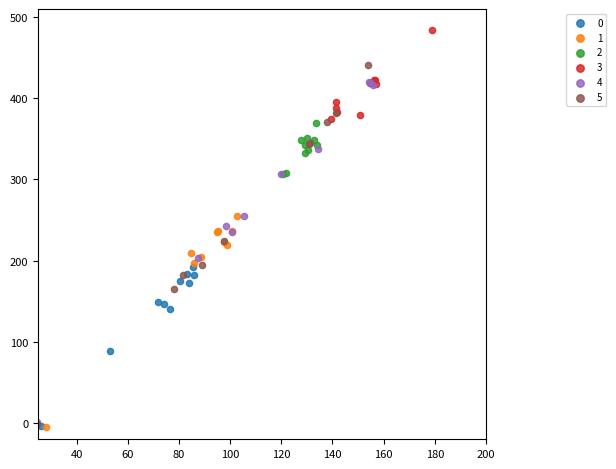

Which series reaches the maximum Y coordinate?

3